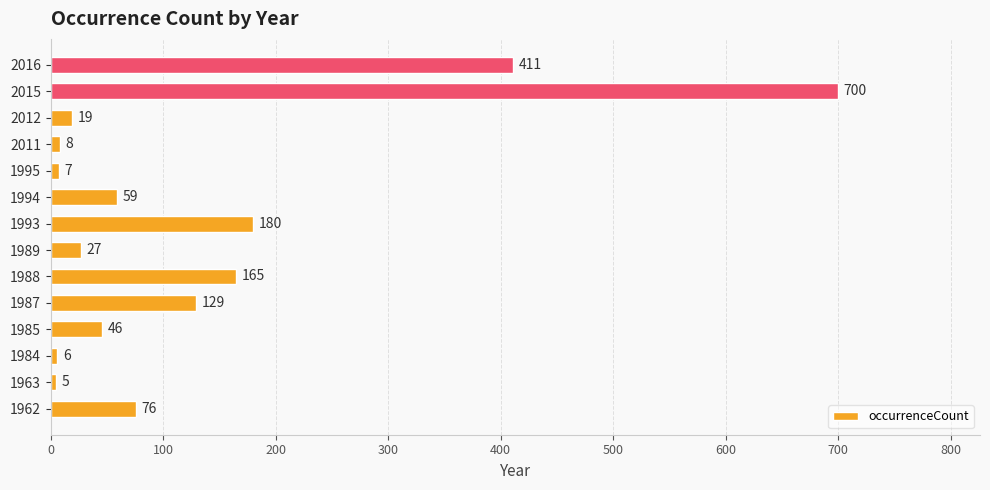

Does the chart contain stacked bars?

No